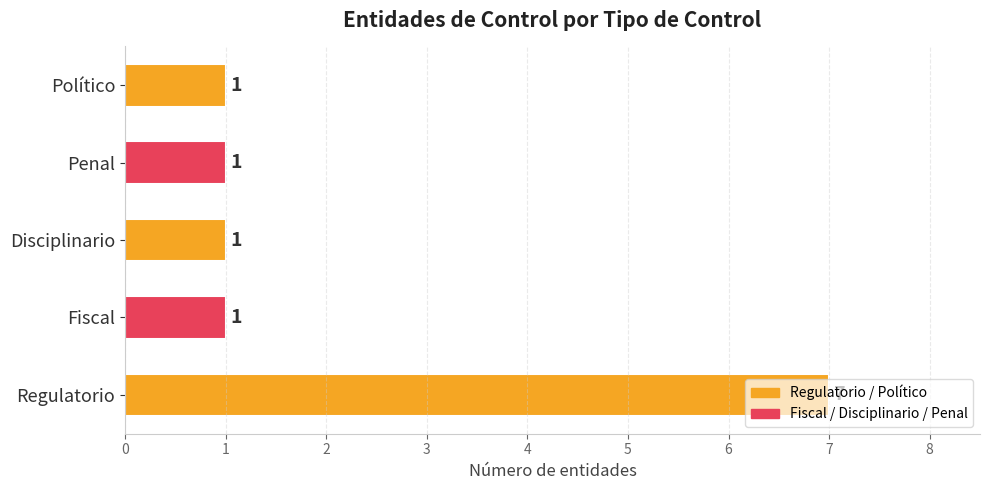

What is the change in value from Regulatorio to Disciplinario?

-6